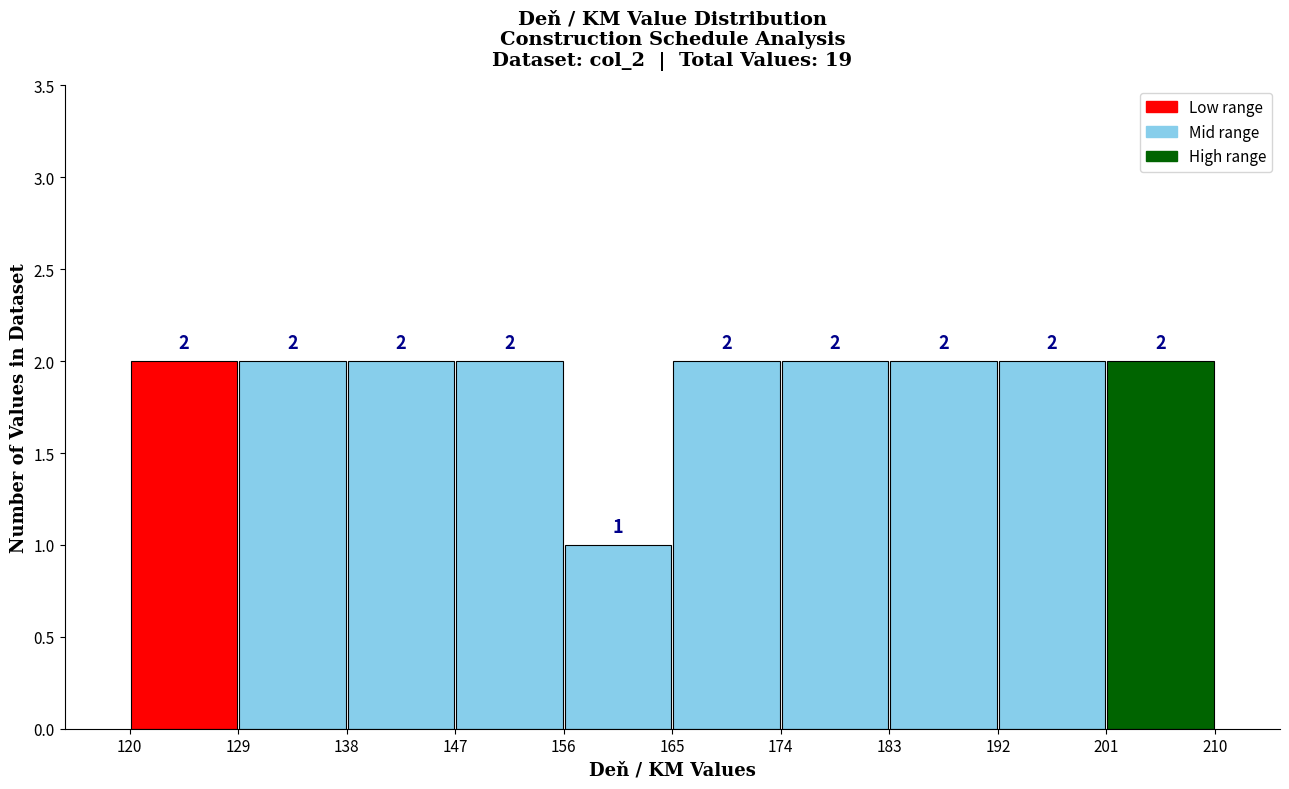

Reading left to right, transcribe this chart: for each bar, give the range it covers on the x-axis and its height.

120 to 129: 2
129 to 138: 2
138 to 147: 2
147 to 156: 2
156 to 165: 1
165 to 174: 2
174 to 183: 2
183 to 192: 2
192 to 201: 2
201 to 210: 2